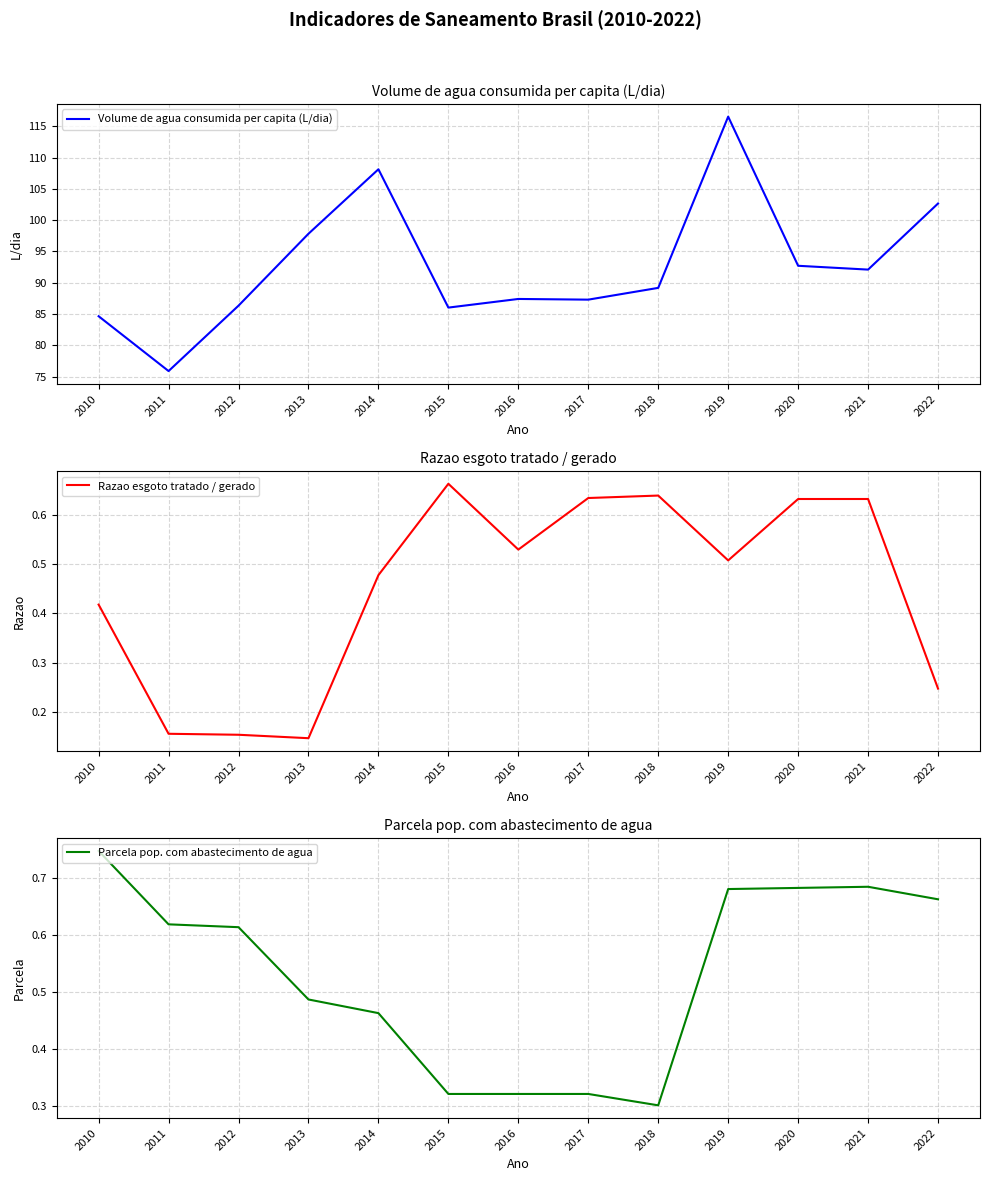

Which series changed the most between 2010 and 2014?

Volume de agua consumida per capita (L/dia)